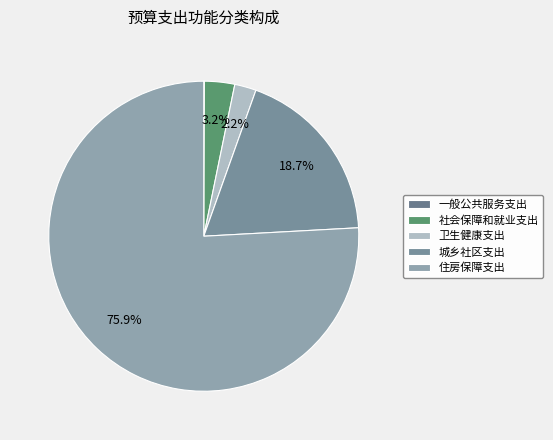

Is it true that 城乡社区支出 is 19% of the pie?

True